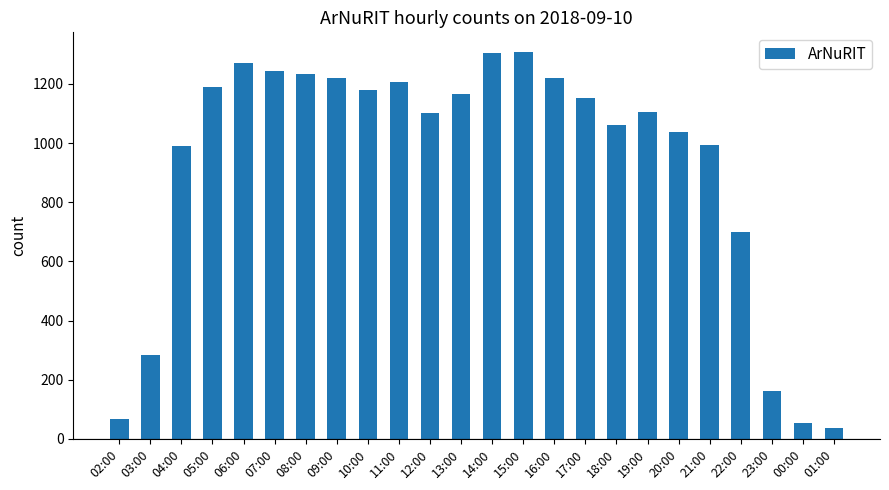

What is the smallest value displayed?

37